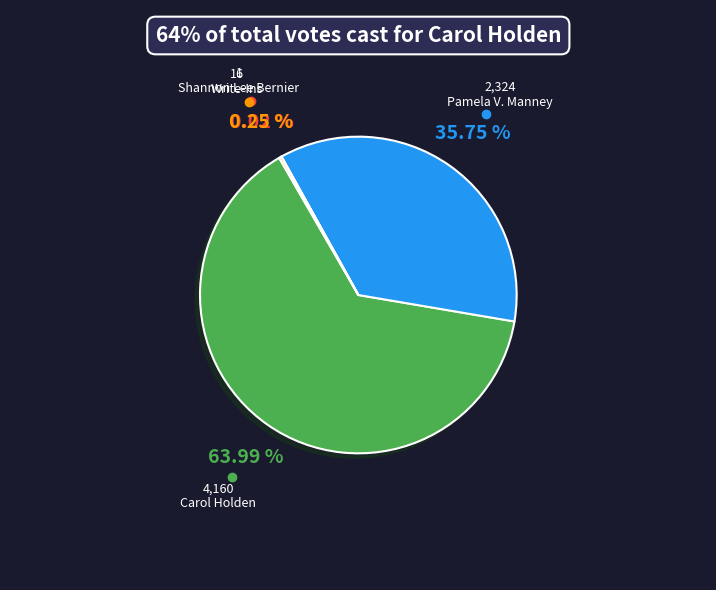

Which slice is the largest?

Carol Holden